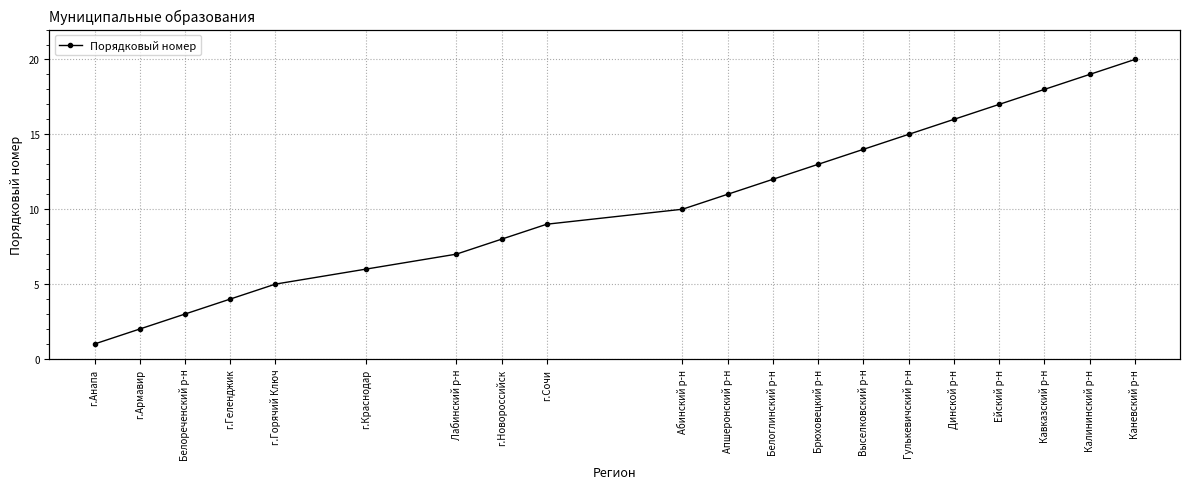

Does the chart display data point markers on the line(s)?

Yes